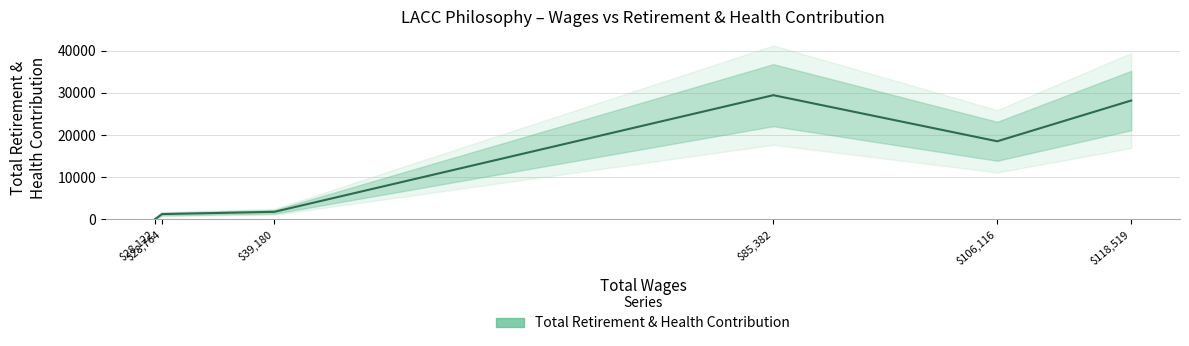

What is the average value?

13188